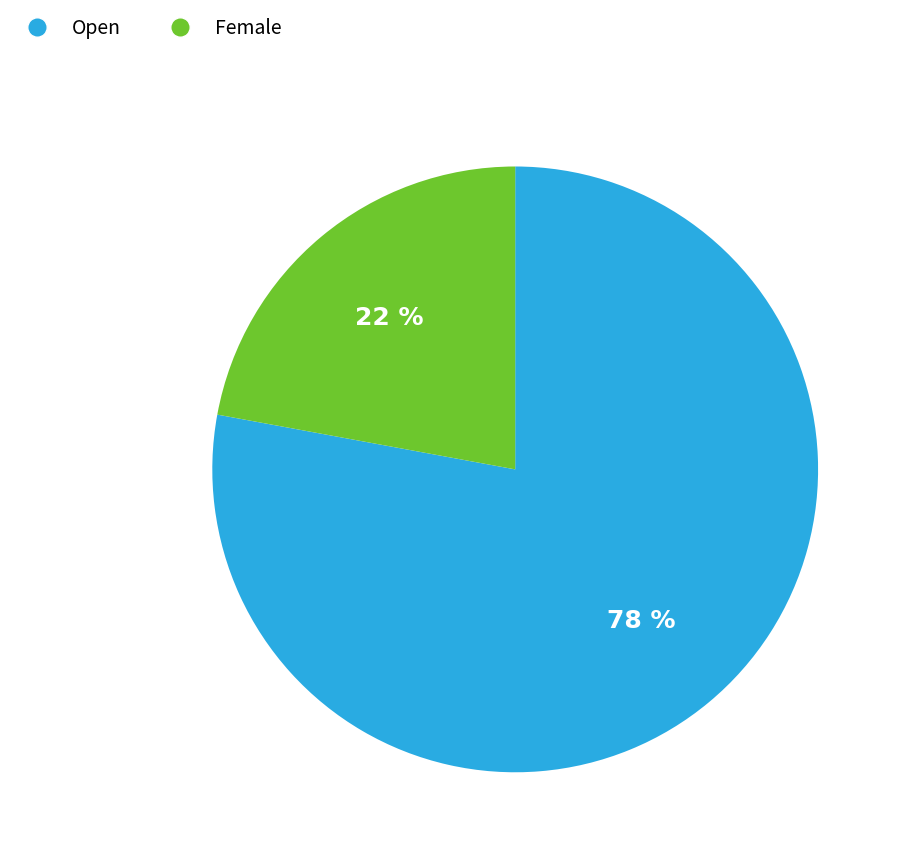

Do Female and Open together represent more than half of the pie?

Yes